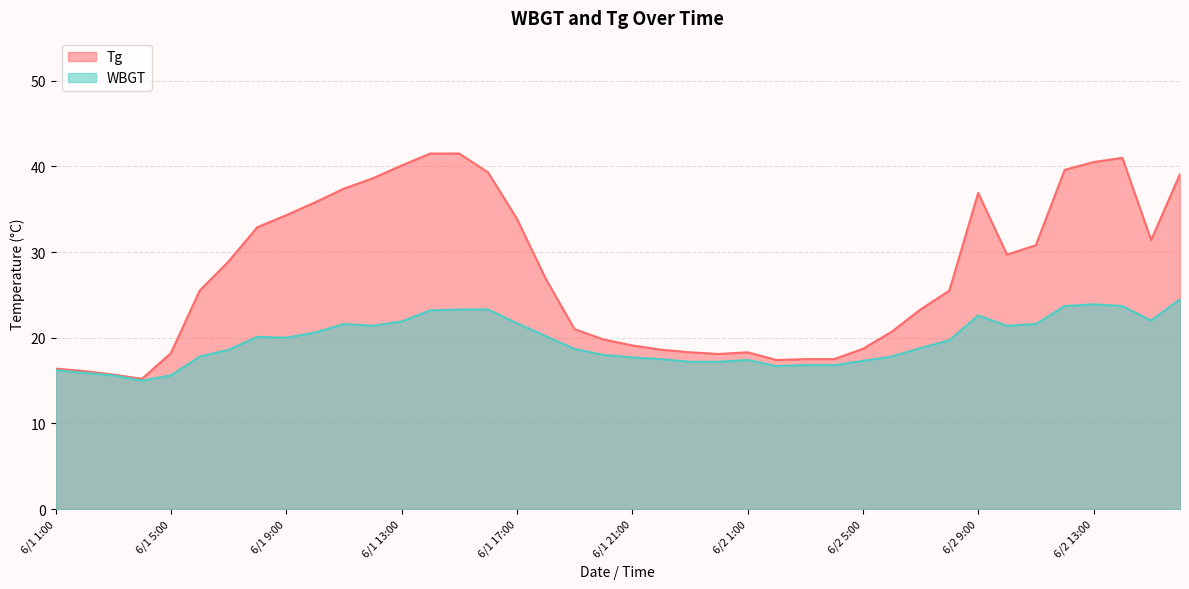

List the labels in order of Tg value, largest first.

6/1 14:00, 6/1 15:00, 6/2 14:00, 6/2 13:00, 6/1 13:00, 6/2 12:00, 6/1 16:00, 6/2 16:00, 6/1 12:00, 6/1 11:00, 6/2 9:00, 6/1 10:00, 6/1 9:00, 6/1 17:00, 6/1 8:00, 6/2 15:00, 6/2 11:00, 6/2 10:00, 6/1 7:00, 6/1 18:00, 6/1 6:00, 6/2 8:00, 6/2 7:00, 6/1 19:00, 6/2 6:00, 6/1 20:00, 6/1 21:00, 6/2 5:00, 6/1 22:00, 6/1 23:00, 6/2 1:00, 6/1 5:00, 6/1 24:00, 6/2 3:00, 6/2 4:00, 6/2 2:00, 6/1 1:00, 6/1 2:00, 6/1 3:00, 6/1 4:00